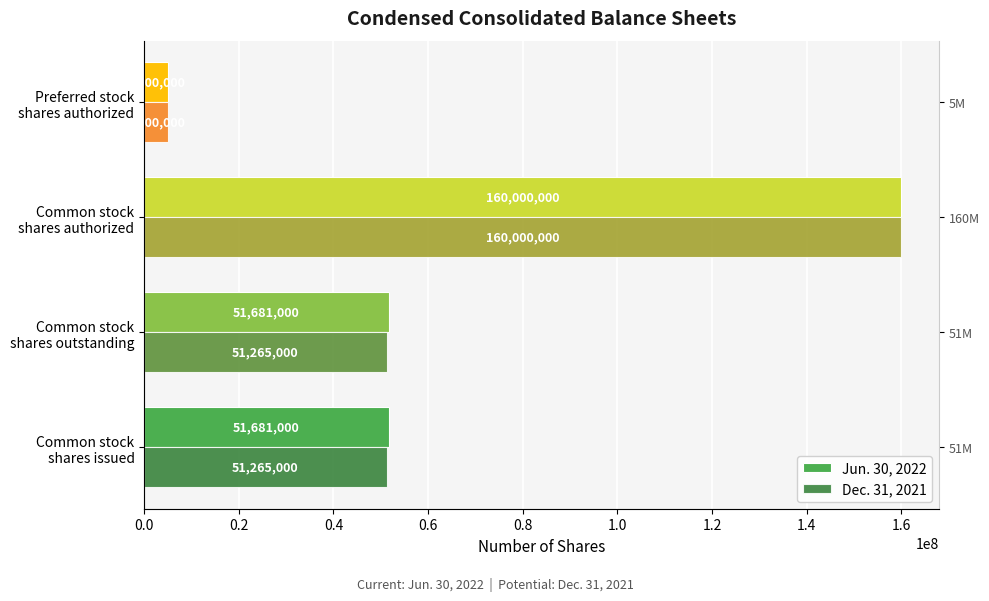

Between Common stock shares authorized and Common stock shares outstanding, which is larger?

Common stock shares authorized